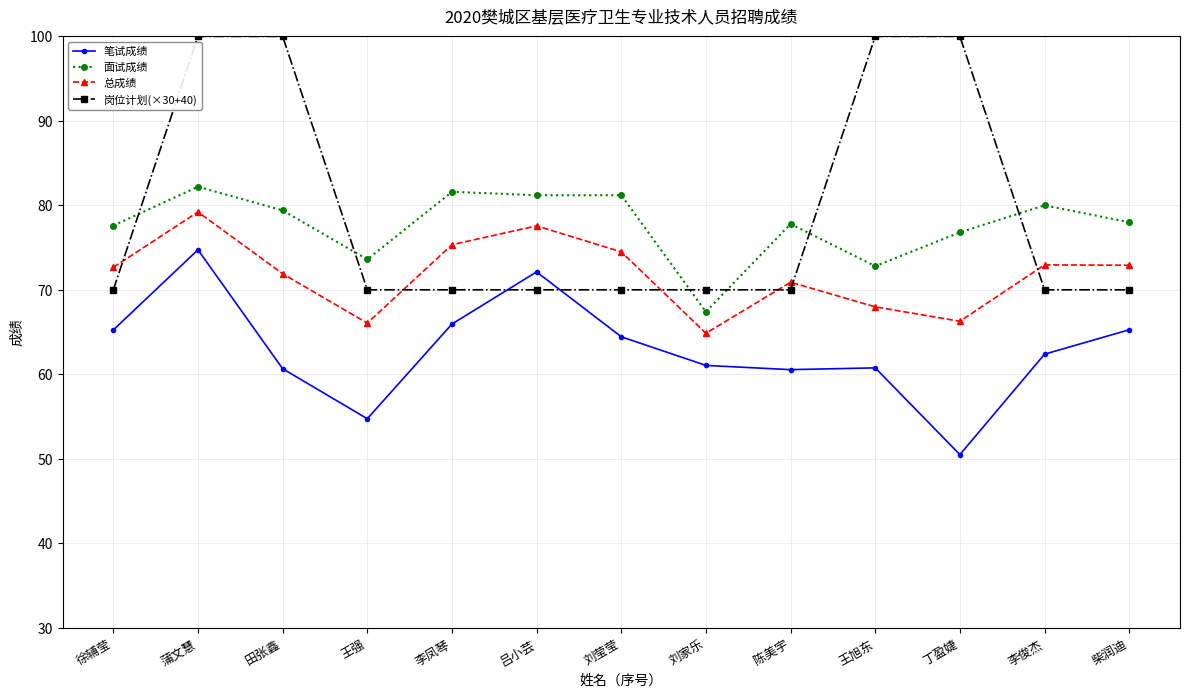

What position from the left is 刘莹莹?

7